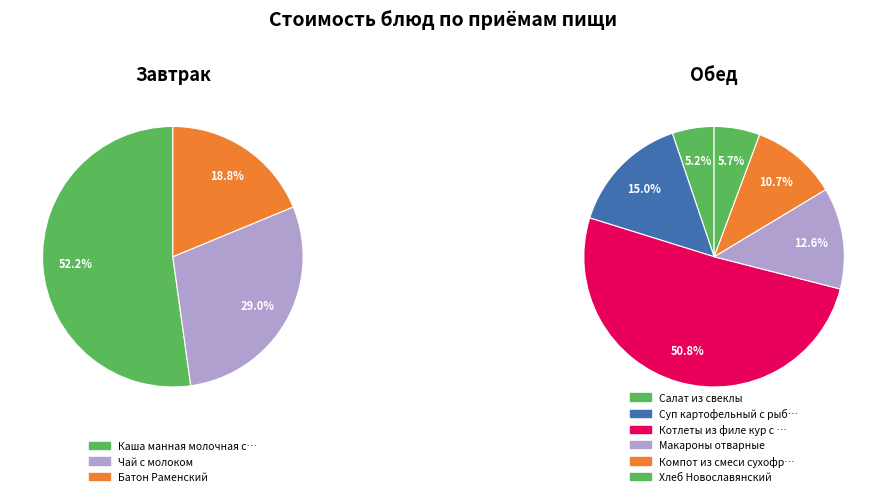

Count the number of slices in the pie.

9